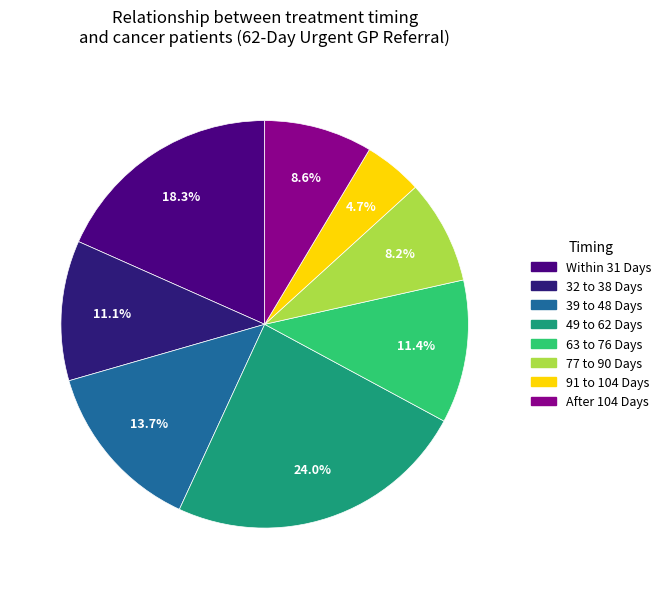

Which has a higher value, 91 to 104 Days or 49 to 62 Days?

49 to 62 Days